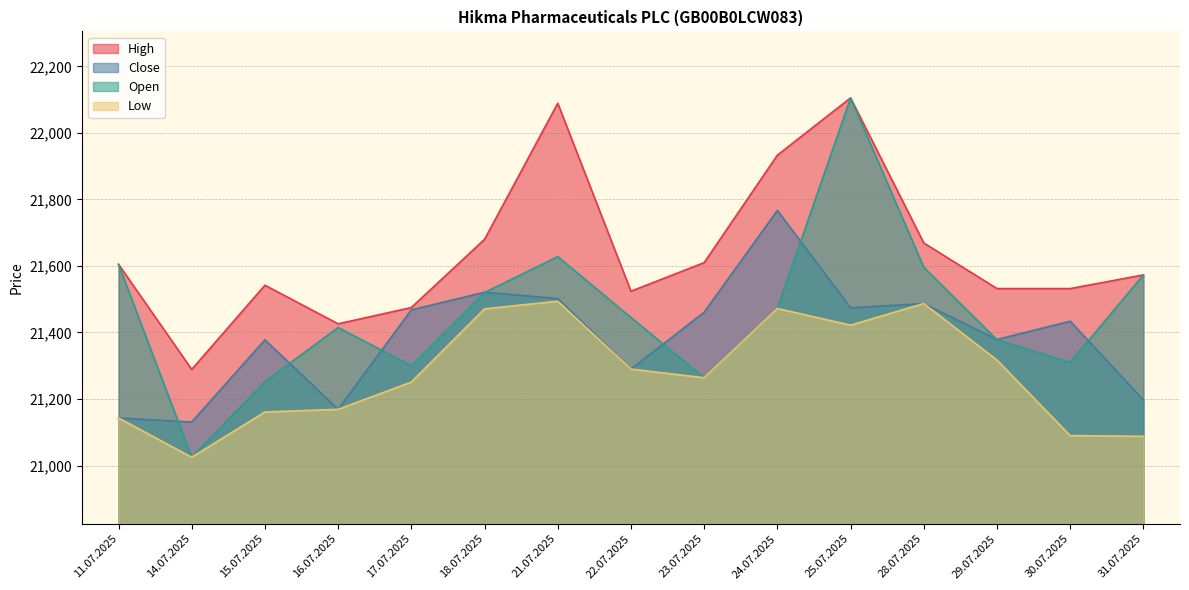

True or false: High and Low cross at least once.

False